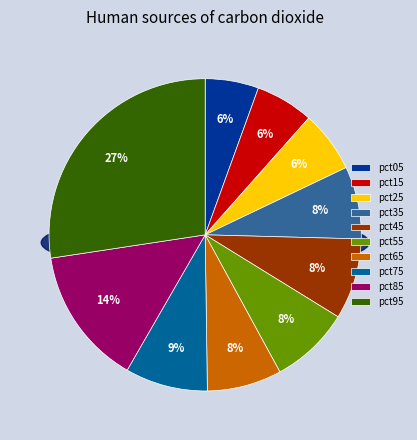

Is it true that pct65 is 8% of the pie?

True